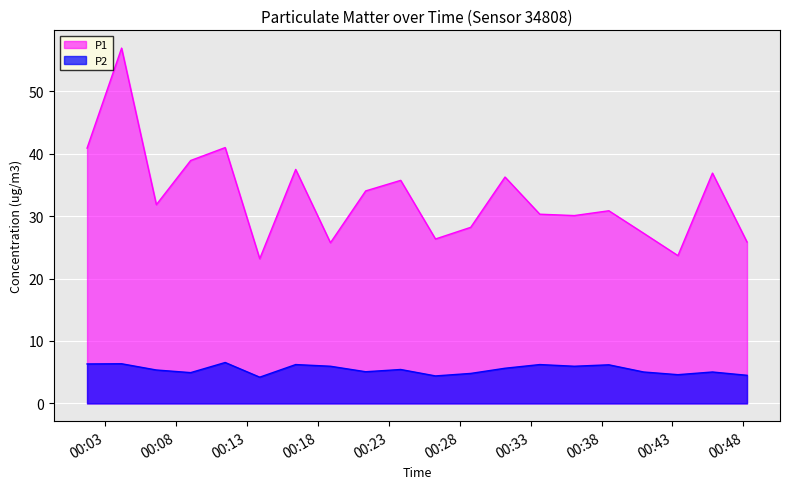

Which series has the largest total across all categories?

P1